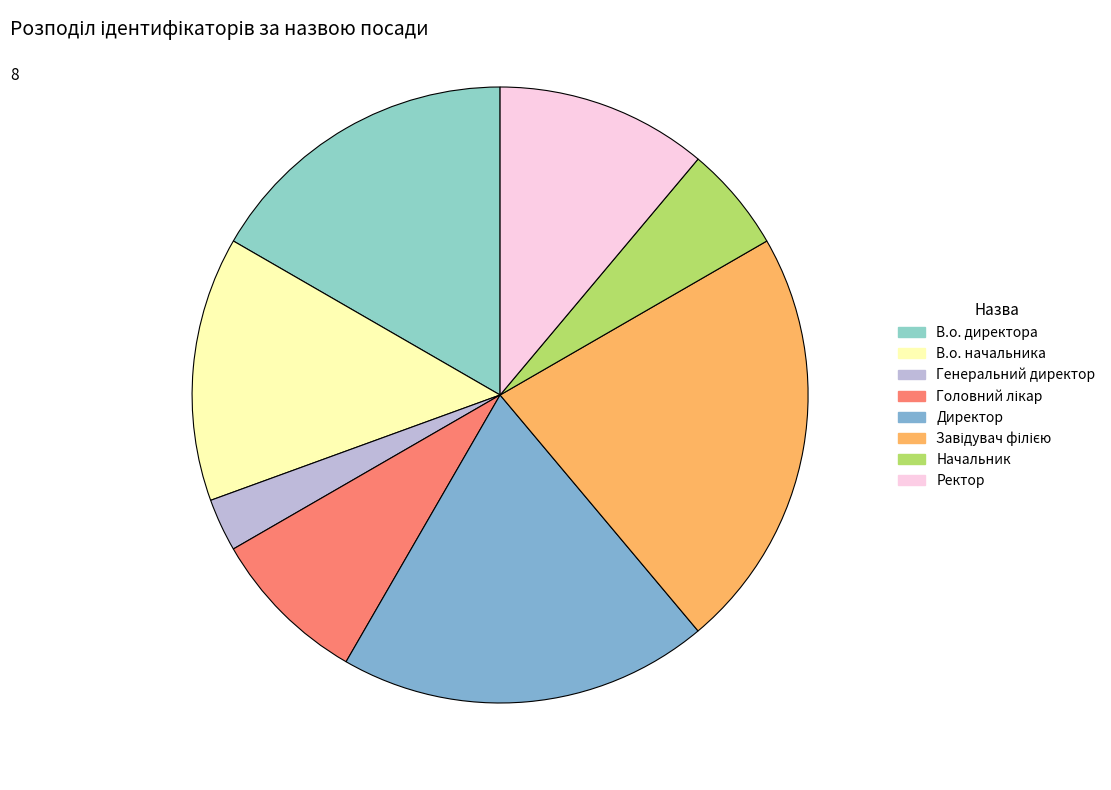

Does Головний лікар represent more than half of the total?

No